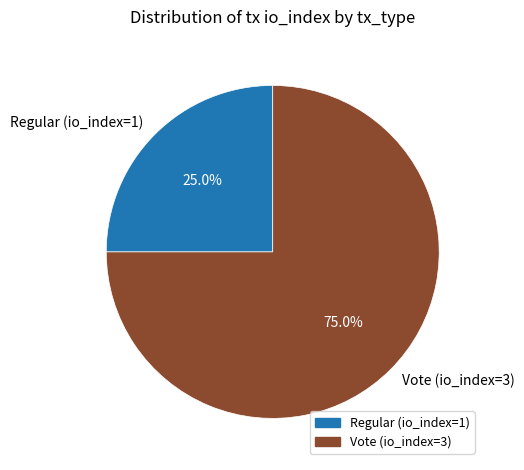

What percentage is the Vote (io_index=3) slice, to the nearest percent?

75%